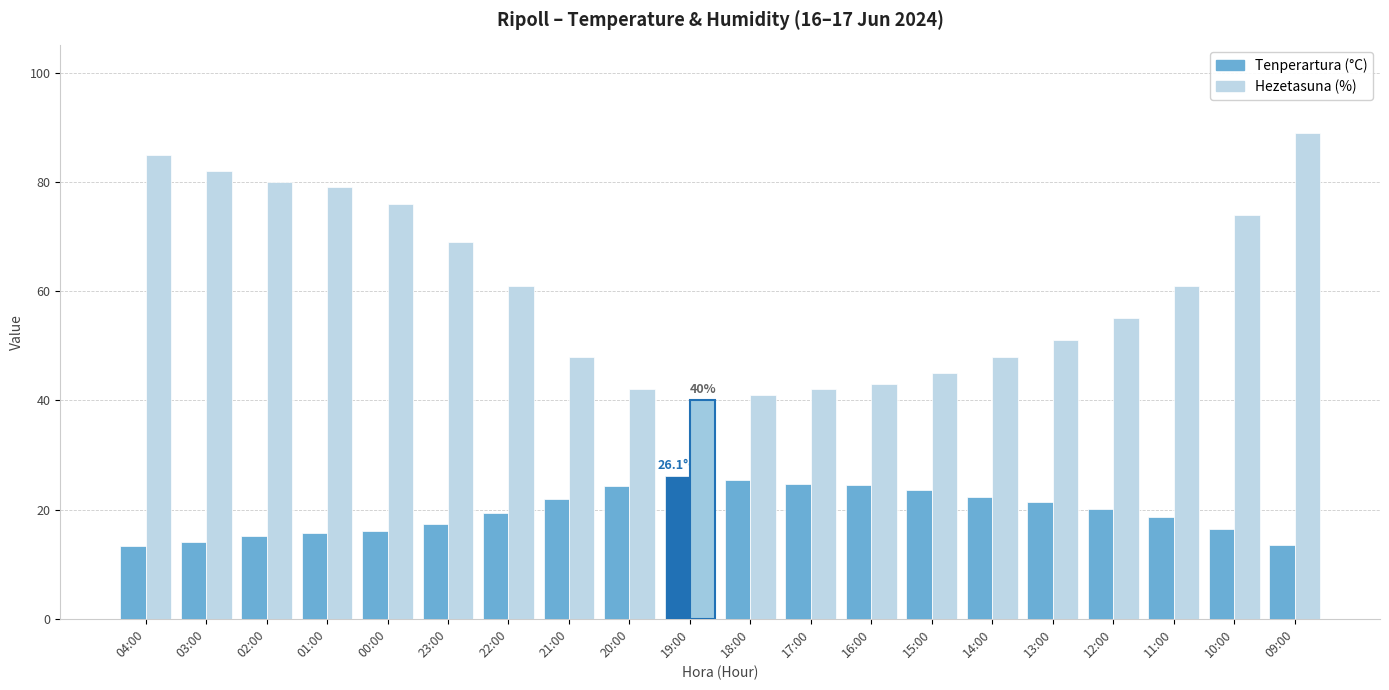

At which label does Tenperartura (°C) reach its minimum?

04:00